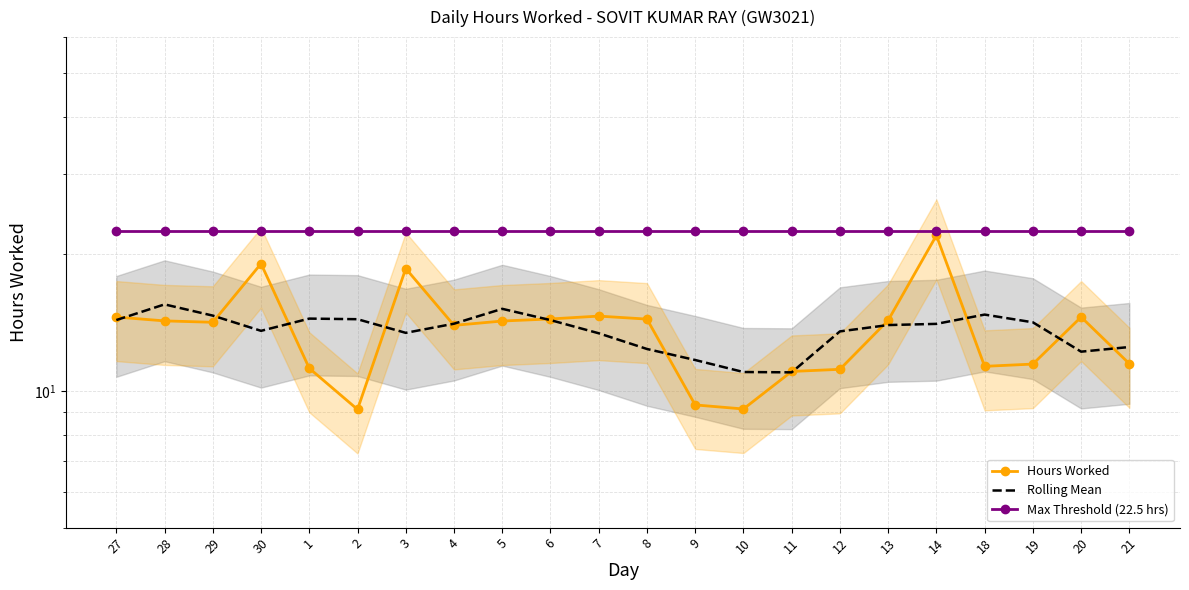

Where is the first local maximum for Hours Worked?

30